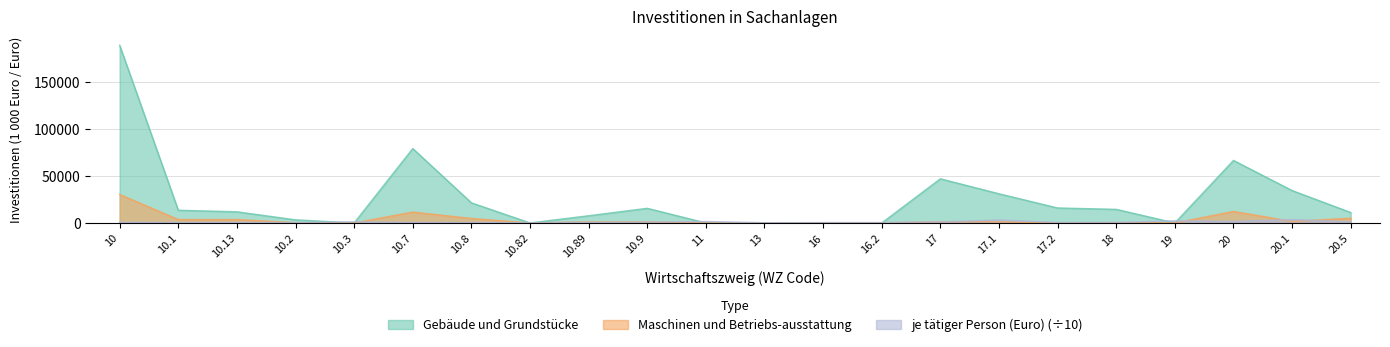

What is the label of the 1st point from the right?

20.5